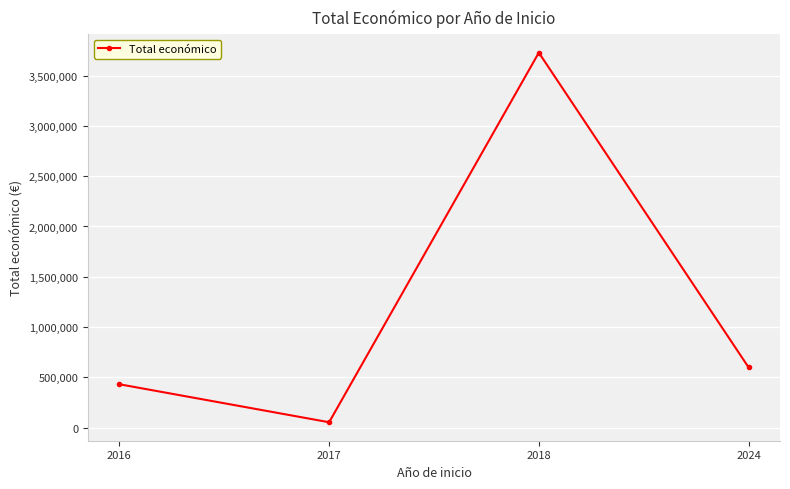

At which label is the value closest to 1890999?

2024